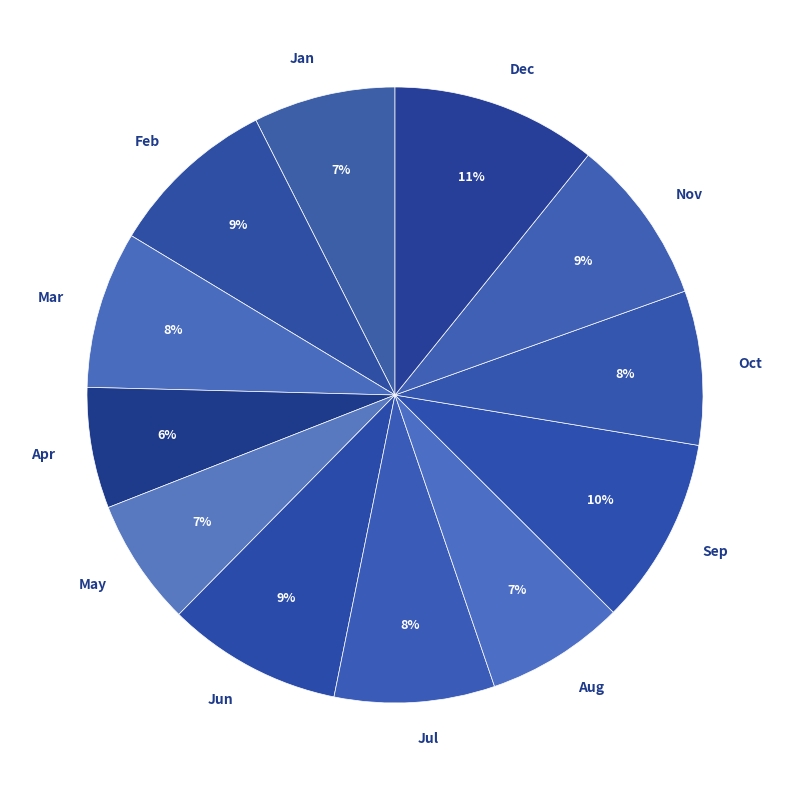

Approximately how many times larger is the value at Dec compared to Jun?

1.2